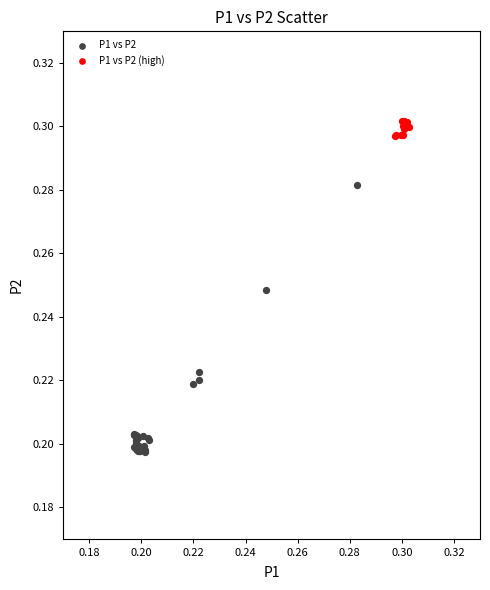

Which series contains the highest Y value?

P1 vs P2 (high)